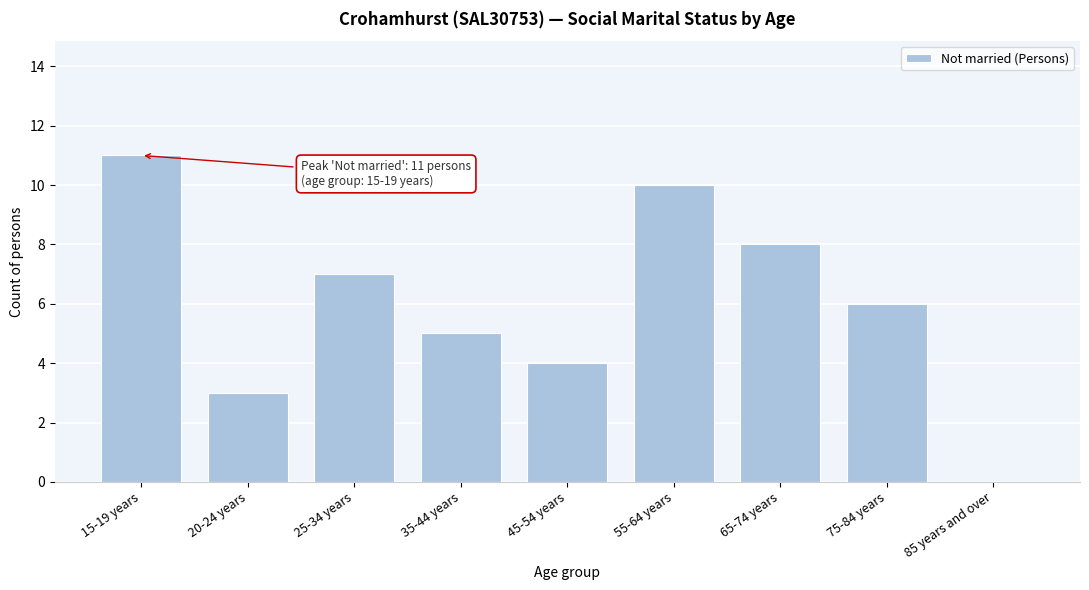

Reading left to right, what are all the values shown in this chart?

15-19 years=11	20-24 years=3	25-34 years=7	35-44 years=5	45-54 years=4	55-64 years=10	65-74 years=8	75-84 years=6	85 years and over=0